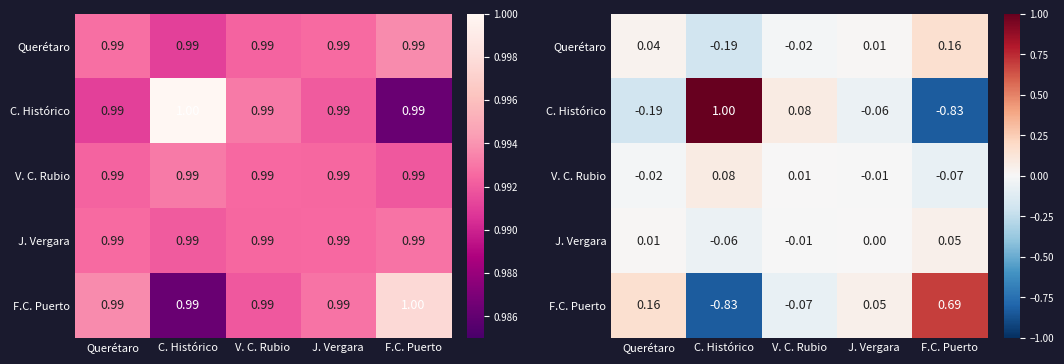

How many values in F.C. Puerto are above zero?

3